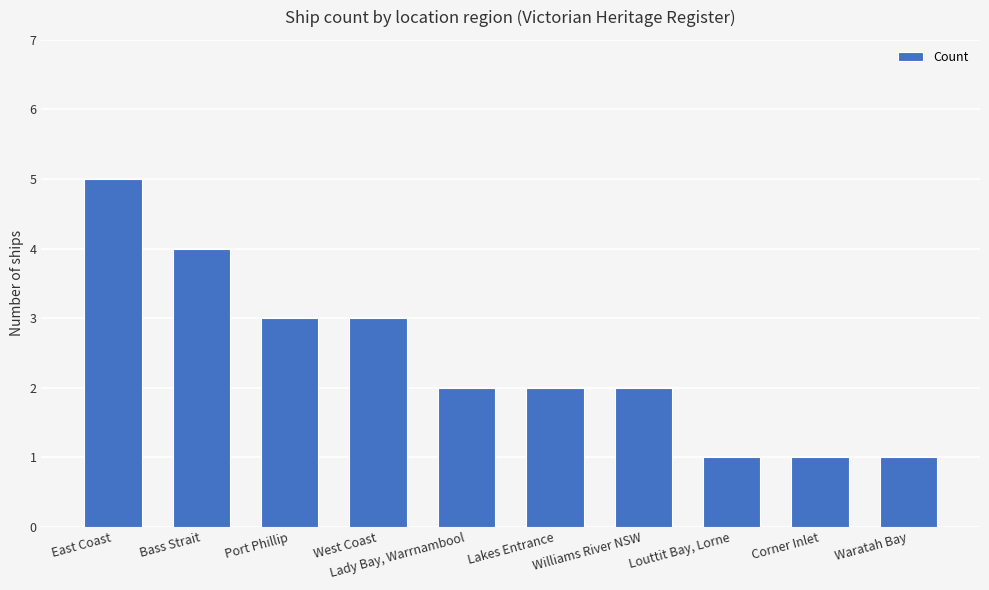

What is the average value?

2